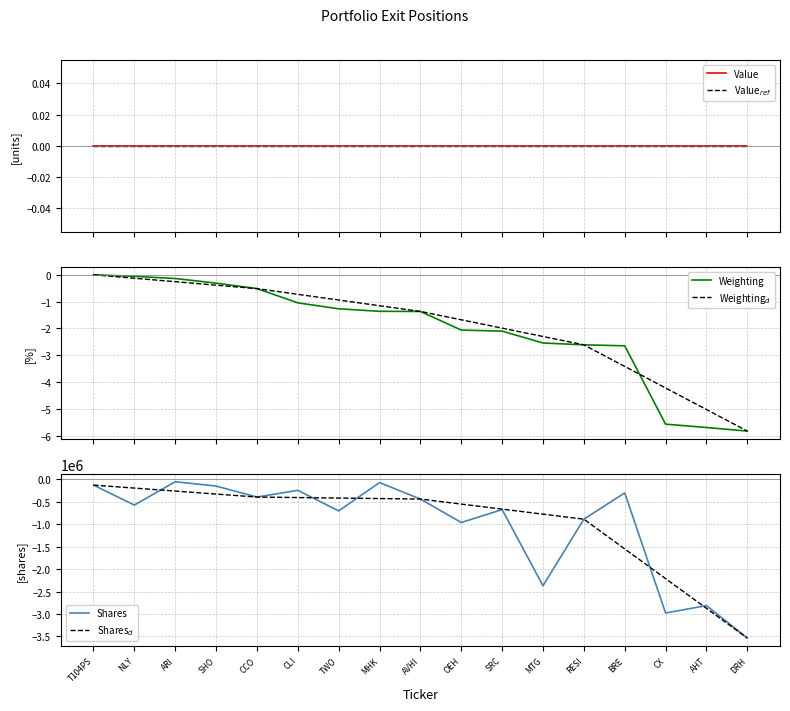

True or false: Value$_{ref}$ has more than 1 points higher than both neighbors.

False